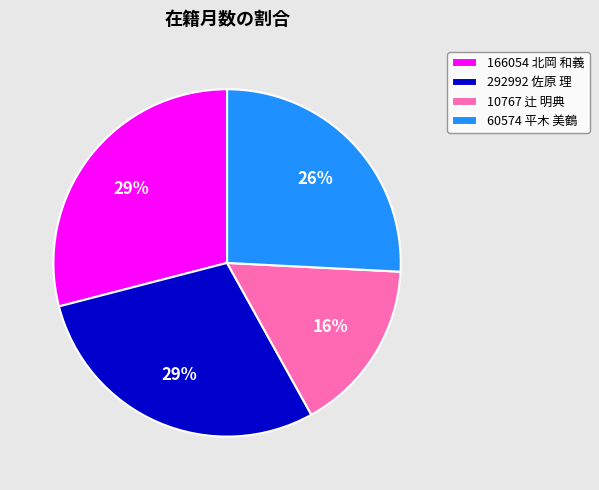

Does 166054 北岡 和義 represent more than half of the total?

No